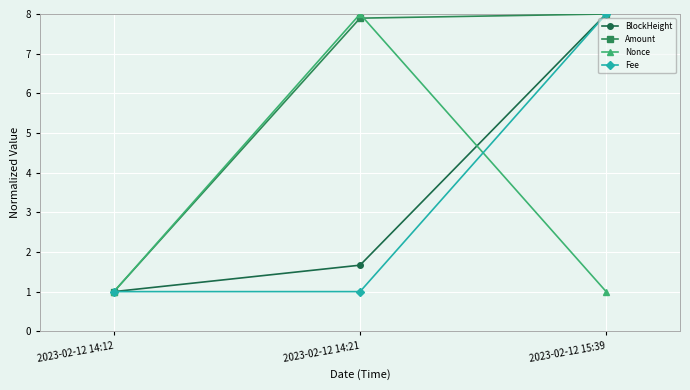

What is the label of the 2nd point from the left?

2023-02-12 14:21